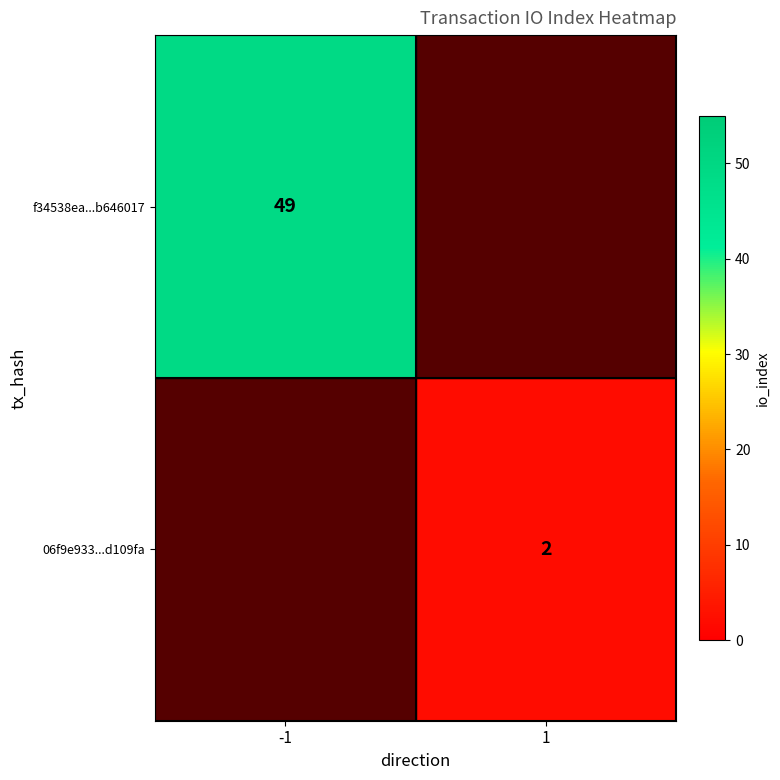

True or false: f34538ea...b646017 has a value of 49 at -1.

True